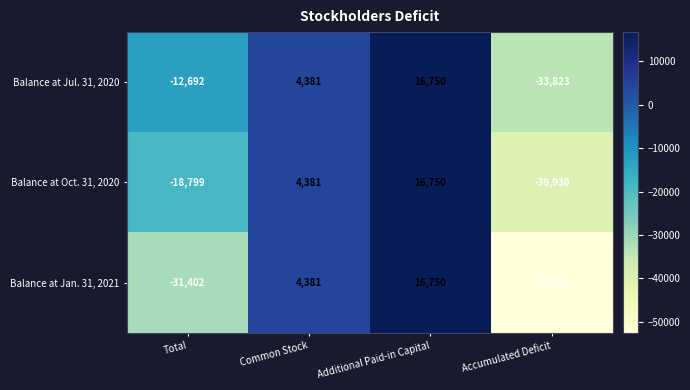

Count the number of categories in the chart.

4